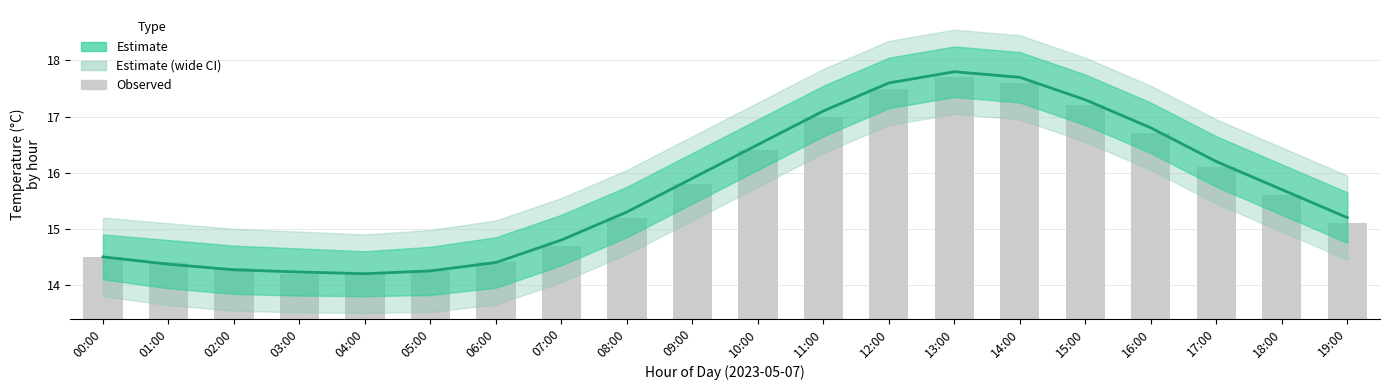

List the labels in order of Estimate (mean) value, largest first.

13:00, 14:00, 12:00, 15:00, 11:00, 16:00, 10:00, 17:00, 09:00, 18:00, 08:00, 19:00, 07:00, 00:00, 06:00, 01:00, 02:00, 05:00, 03:00, 04:00